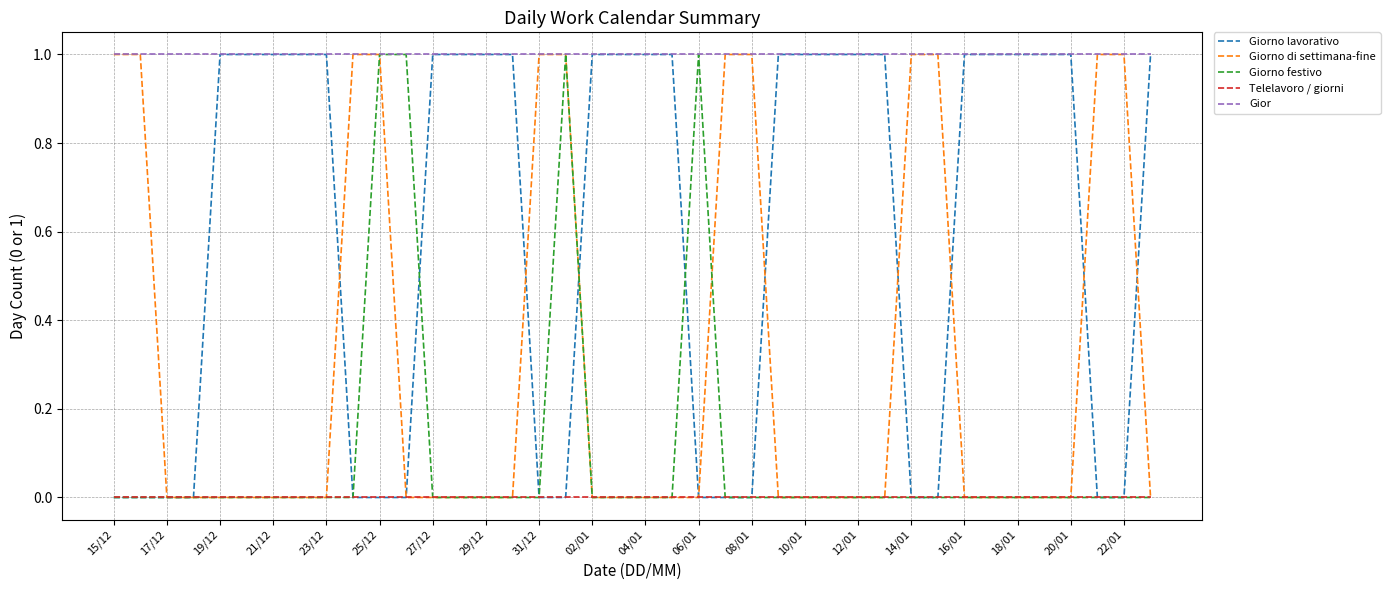

Which series has the largest total across all categories?

Gior